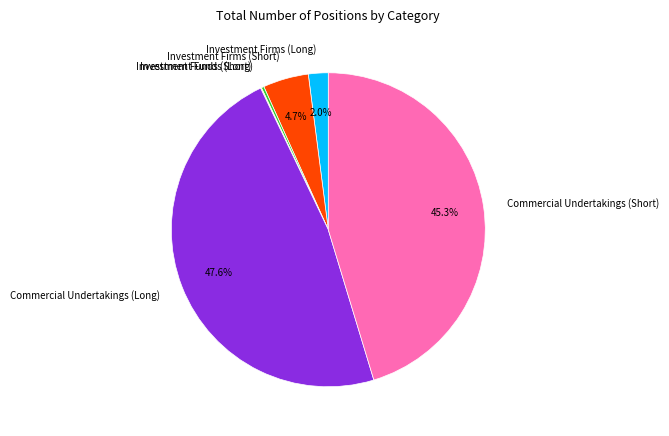

What percentage is the Investment Firms (Long) slice, to the nearest percent?

2%